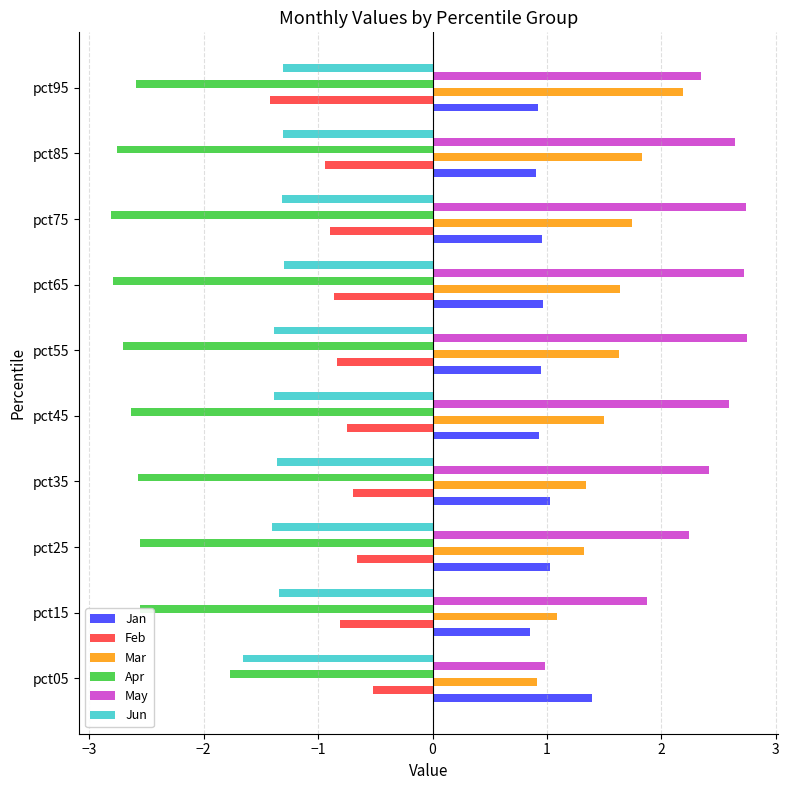

Which series has the largest range (max minus min)?

May